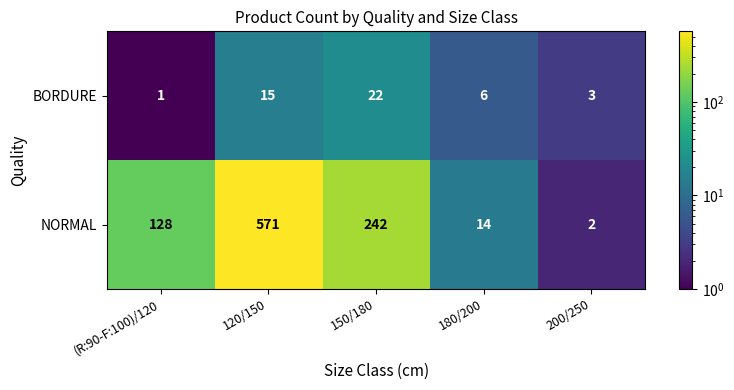

What is the average value of the NORMAL series?

191